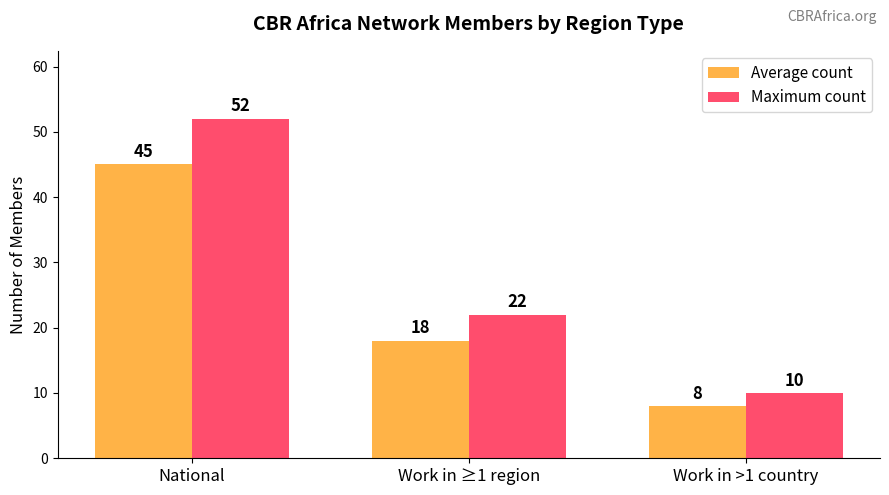

How many bars are there in total?

6